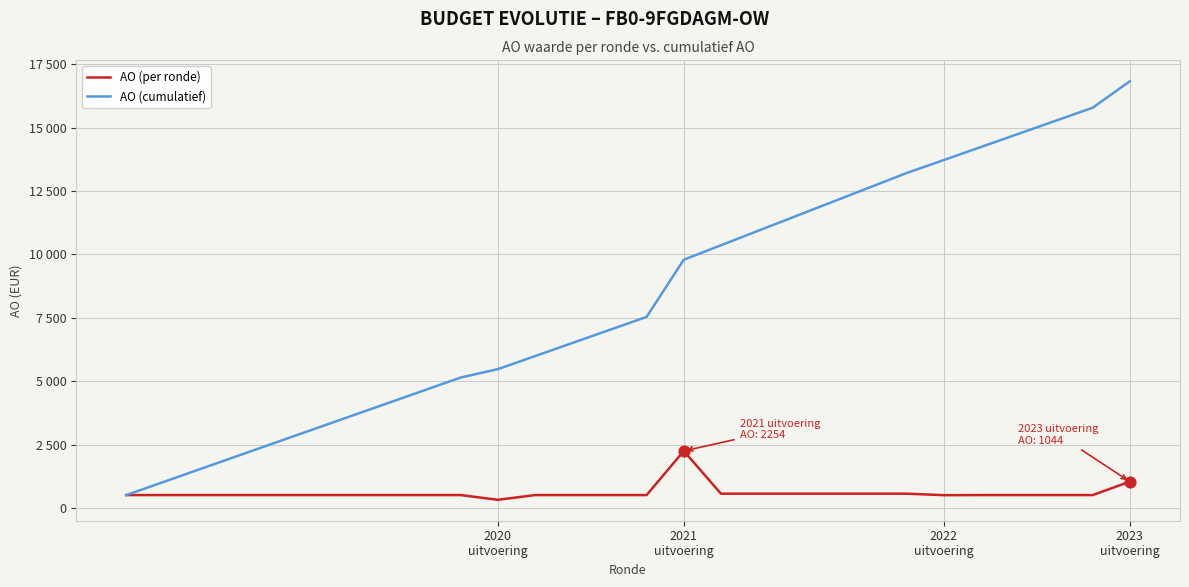

Is this an area chart (filled region under the line)?

No